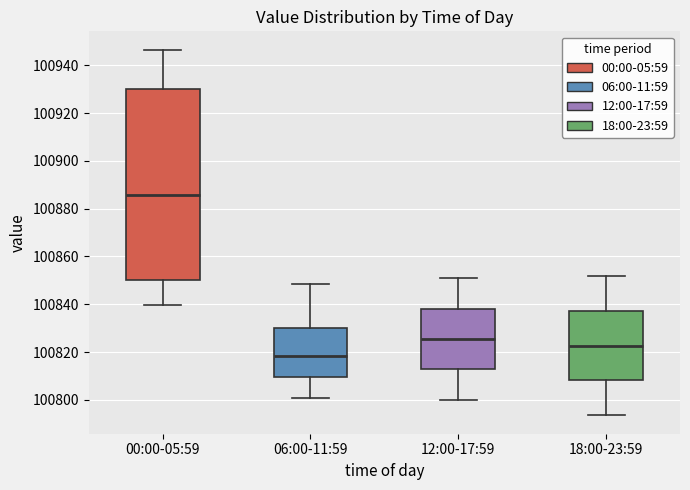

Reading left to right, read every box against the y-axis: the position of its median line, the range the box covers, and the ends of its whiskers. The values are not printed on the chart, so give them approximately, as read against the axis.

00:00-05:59: median 100886, box 100850 to 100930, whiskers 100840 to 100946
06:00-11:59: median 100818, box 100810 to 100830, whiskers 100802 to 100848
12:00-17:59: median 100826, box 100812 to 100838, whiskers 100800 to 100850
18:00-23:59: median 100822, box 100808 to 100838, whiskers 100794 to 100852